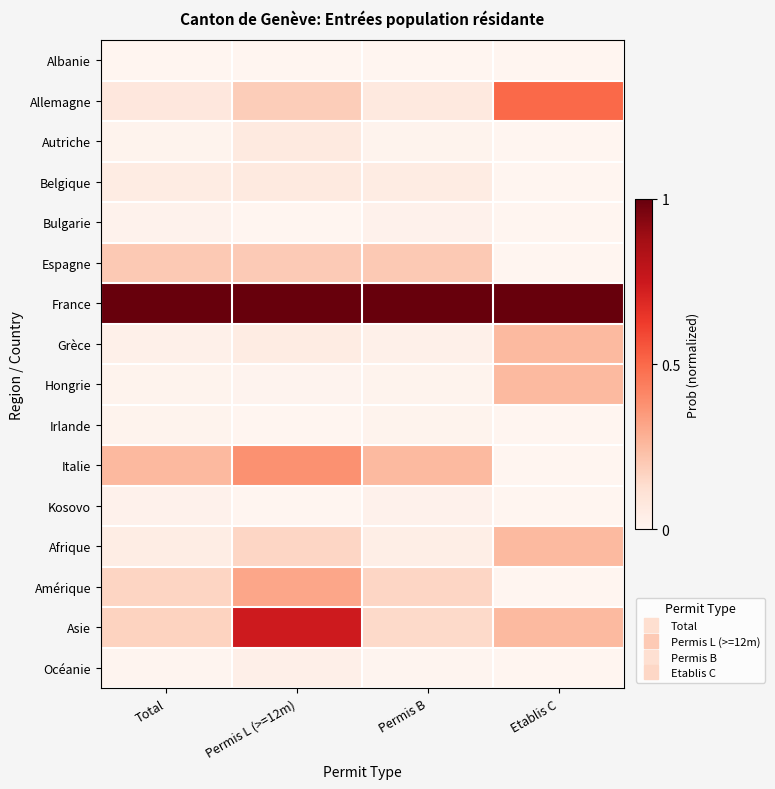

Reading right to left, transcribe all the data shown in this chart.

Albanie: Etablis C=0.0	Permis B=0.0	Permis L (>=12m)=0.0	Total=0.0
Allemagne: Etablis C=0.5	Permis B=0.1	Permis L (>=12m)=0.2	Total=0.1
Autriche: Etablis C=0.0	Permis B=0.0	Permis L (>=12m)=0.1	Total=0.0
Belgique: Etablis C=0.0	Permis B=0.1	Permis L (>=12m)=0.1	Total=0.1
Bulgarie: Etablis C=0.0	Permis B=0.0	Permis L (>=12m)=0.0	Total=0.0
Espagne: Etablis C=0.0	Permis B=0.2	Permis L (>=12m)=0.2	Total=0.2
France: Etablis C=1.0	Permis B=1.0	Permis L (>=12m)=1.0	Total=1.0
Grèce: Etablis C=0.2	Permis B=0.0	Permis L (>=12m)=0.1	Total=0.0
Hongrie: Etablis C=0.2	Permis B=0.0	Permis L (>=12m)=0.0	Total=0.0
Irlande: Etablis C=0.0	Permis B=0.0	Permis L (>=12m)=0.0	Total=0.0
Italie: Etablis C=0.0	Permis B=0.3	Permis L (>=12m)=0.4	Total=0.3
Kosovo: Etablis C=0.0	Permis B=0.0	Permis L (>=12m)=0.0	Total=0.0
Afrique: Etablis C=0.2	Permis B=0.0	Permis L (>=12m)=0.2	Total=0.0
Amérique: Etablis C=0.0	Permis B=0.2	Permis L (>=12m)=0.3	Total=0.2
Asie: Etablis C=0.2	Permis B=0.1	Permis L (>=12m)=0.7	Total=0.2
Océanie: Etablis C=0.0	Permis B=0.0	Permis L (>=12m)=0.0	Total=0.0